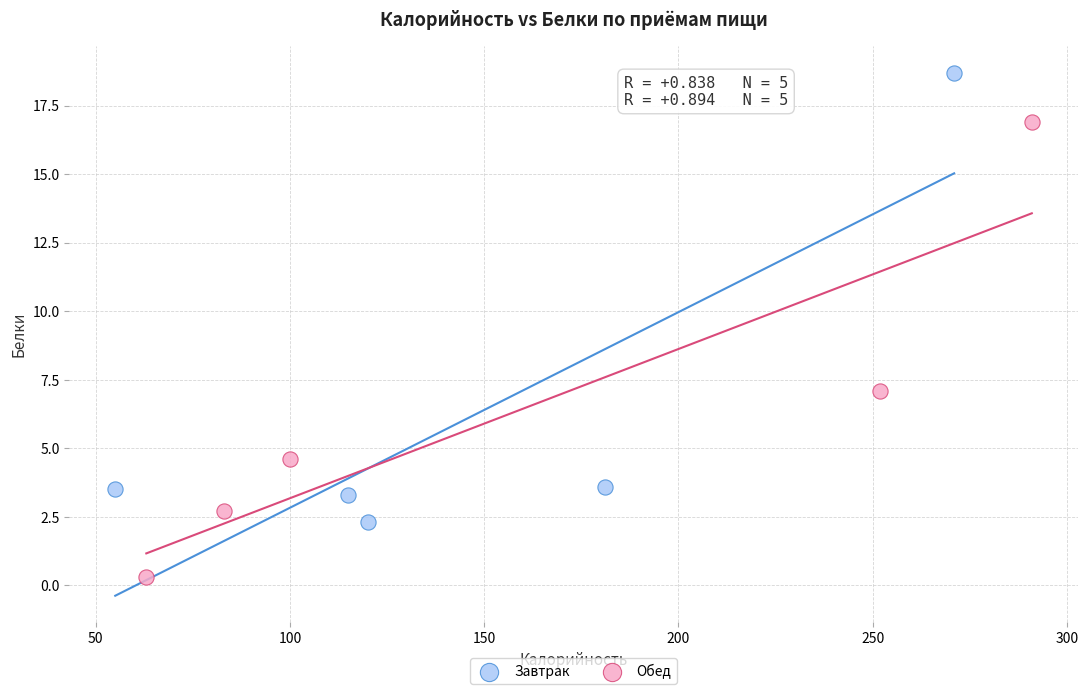

Which series reaches the maximum Y coordinate?

Завтрак